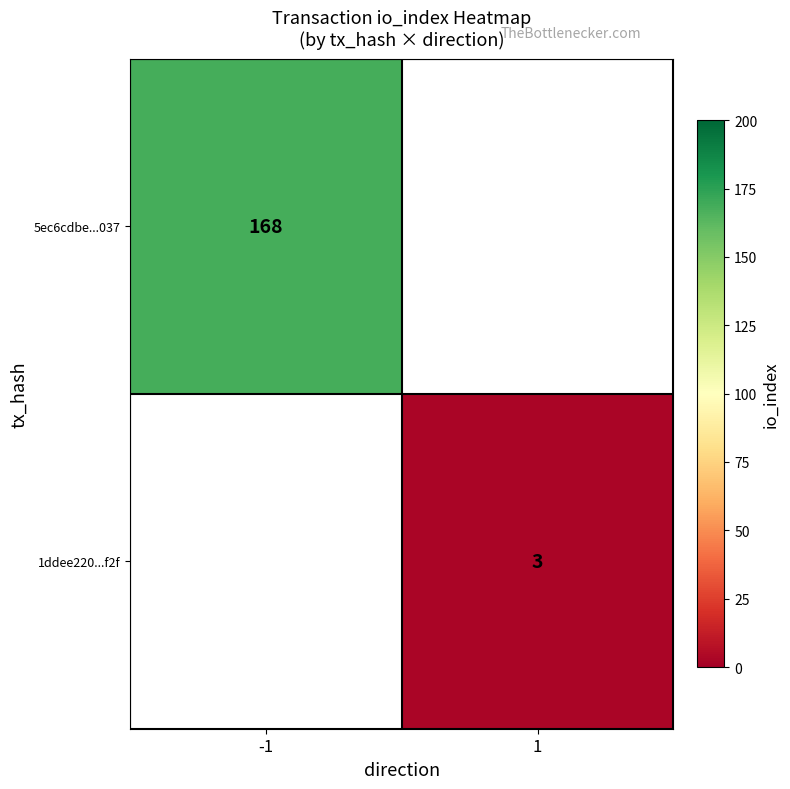

The value of 5ec6cdbe...037 at -1 is 43.9. True or false?

False